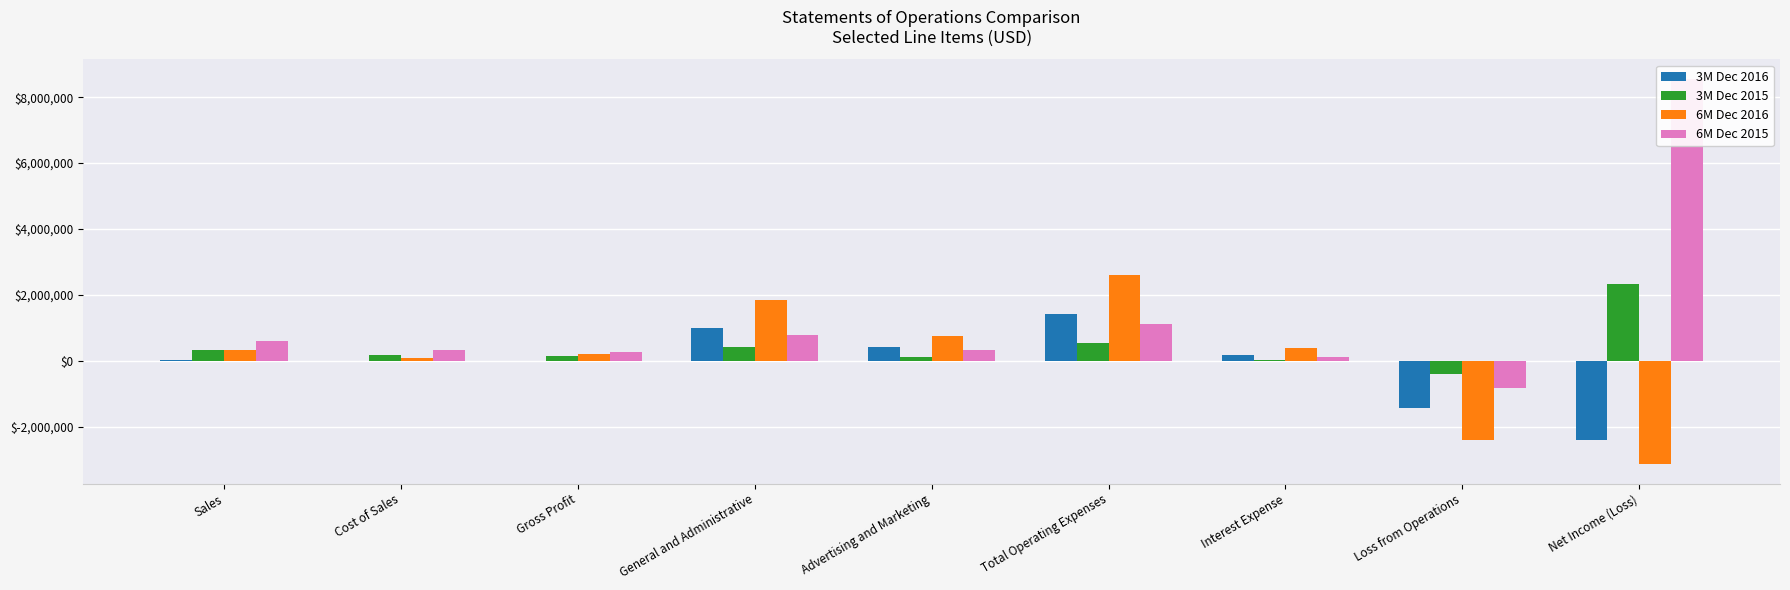

Which series changed the most between Gross Profit and Total Operating Expenses?

6M Dec 2016